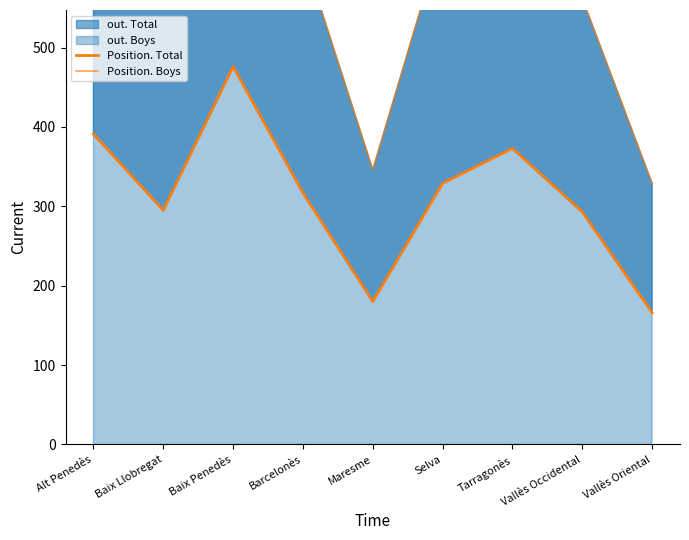

How many data points does each series have?

9